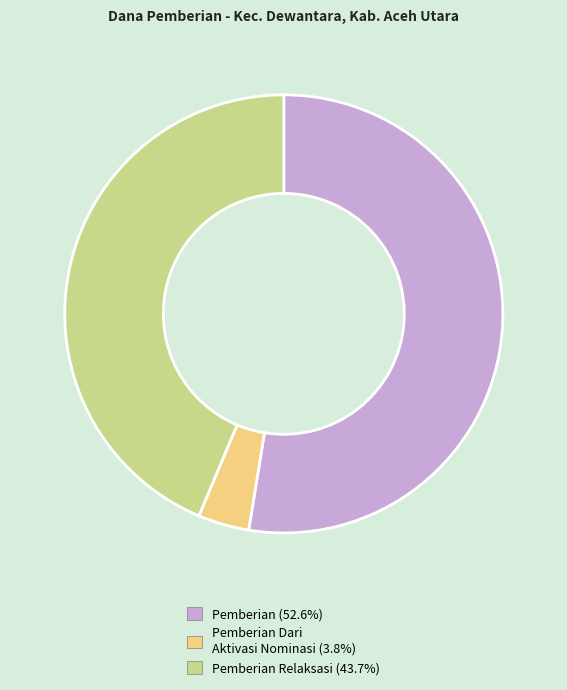

Does any single category account for the majority?

Yes